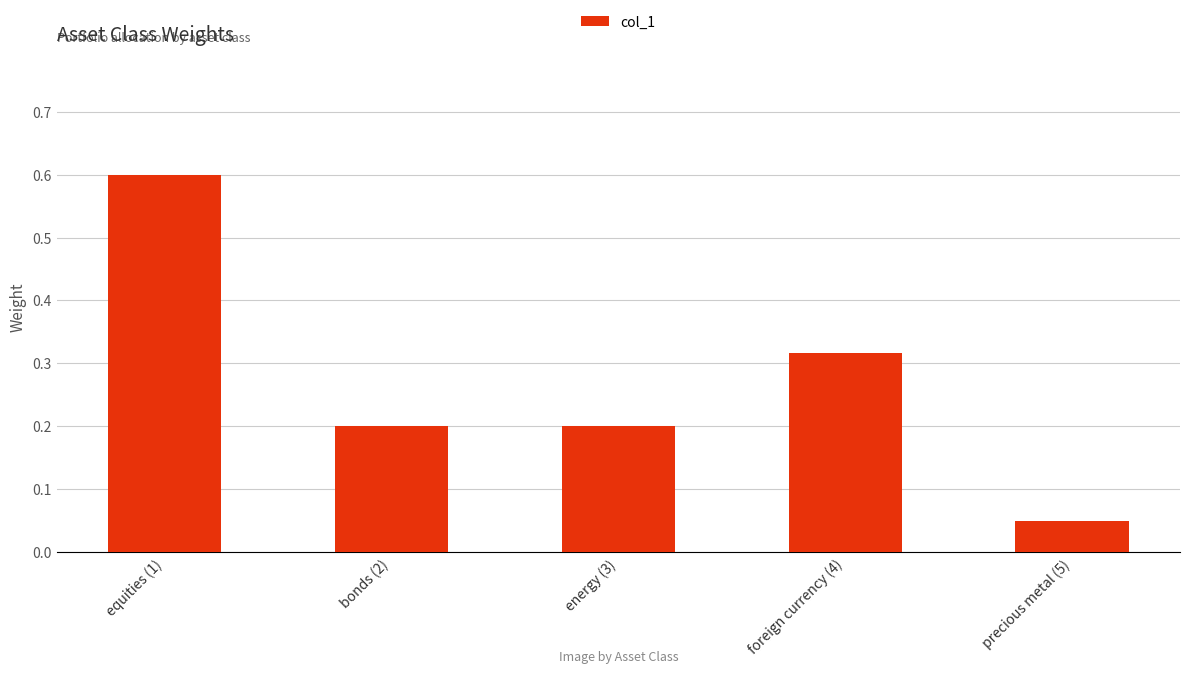

What position from the left is precious metal (5)?

5